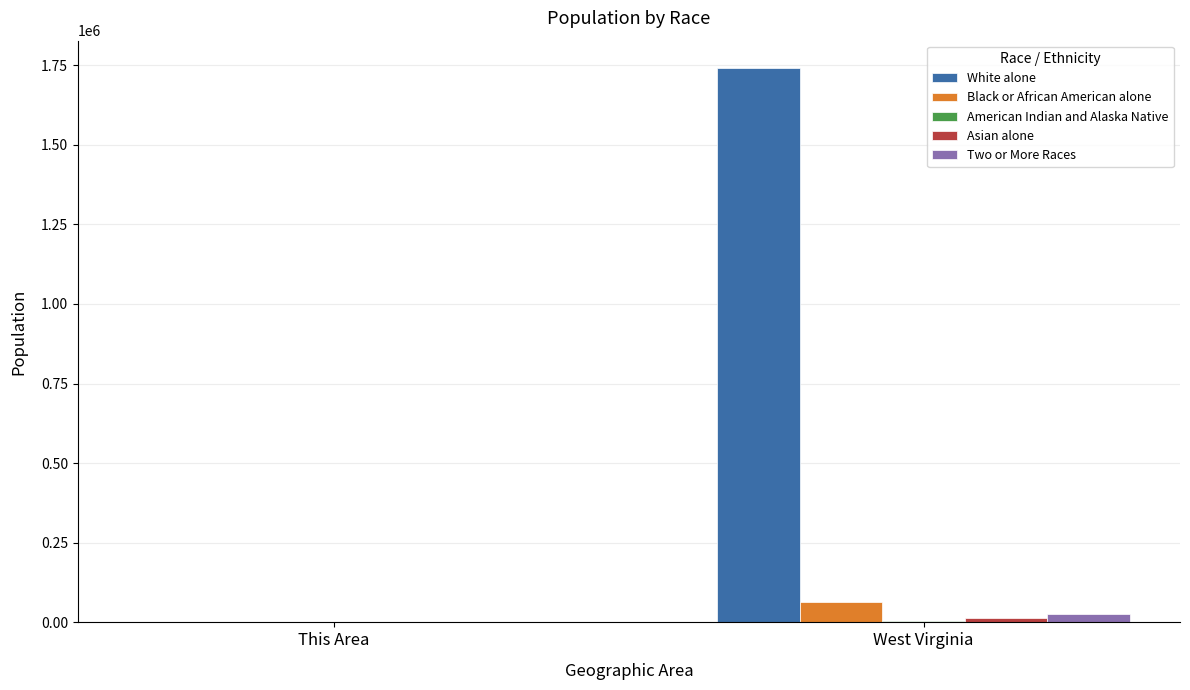

The value of White alone at West Virginia is 671126. True or false?

False